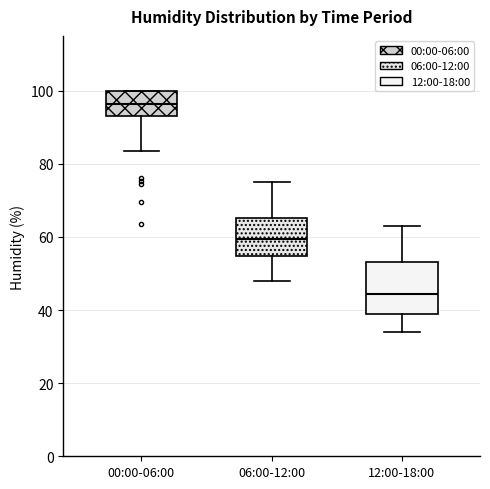

Reading left to right, read every box against the y-axis: the position of its median line, the range the box covers, and the ends of its whiskers. The values are not printed on the chart, so give them approximately, as read against the axis.

00:00-06:00: median 96, box 94 to 100, whiskers 84 to 100
06:00-12:00: median 60, box 54 to 66, whiskers 48 to 76
12:00-18:00: median 44, box 40 to 54, whiskers 34 to 64